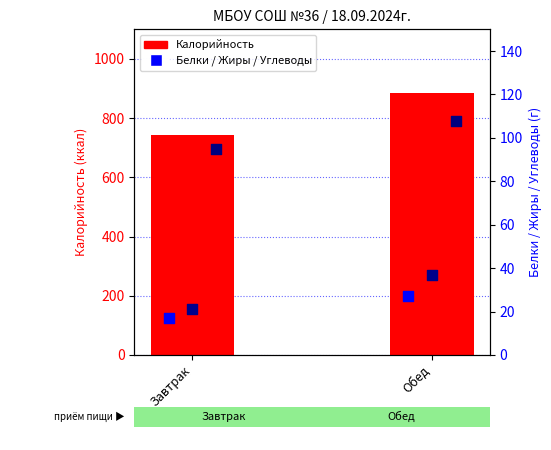

At which category is the sum across all series the highest?

Обед